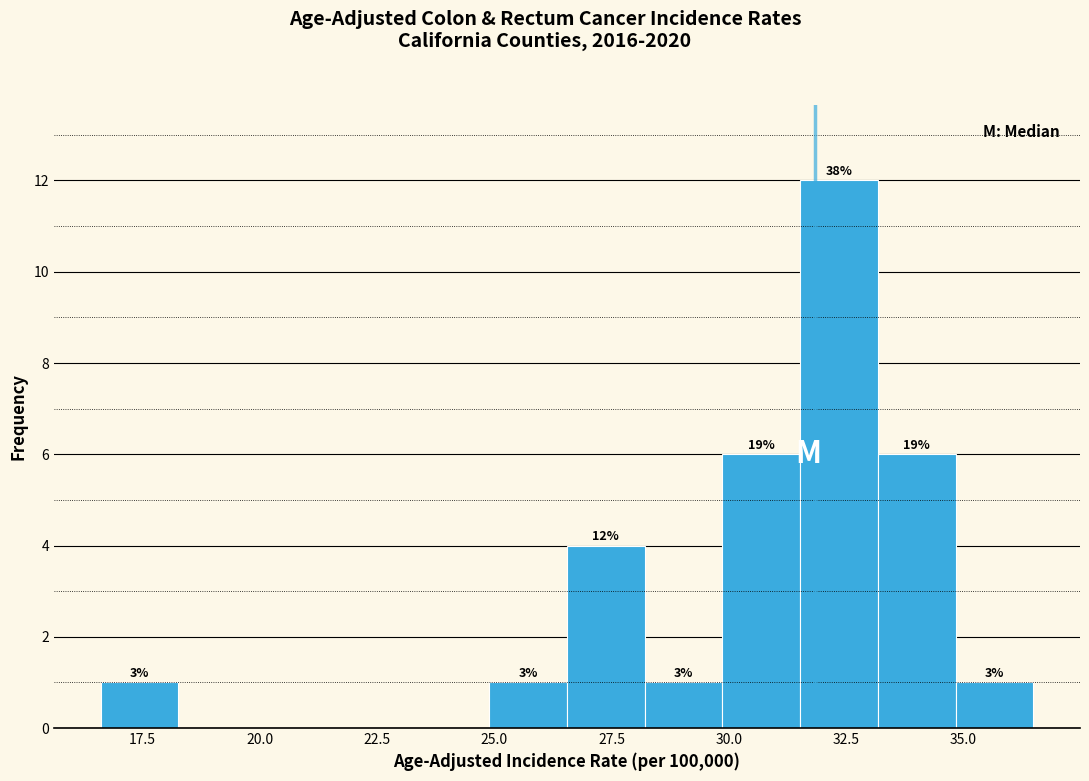

Read against the x-axis, roughly where is the centre of the tallest bar?

32.5